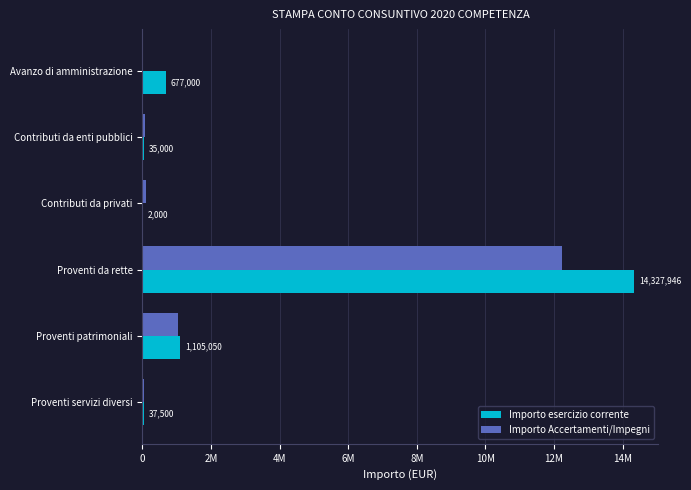

List the series in order of their overall mean, lowest first.

Importo Accertamenti/Impegni, Importo esercizio corrente